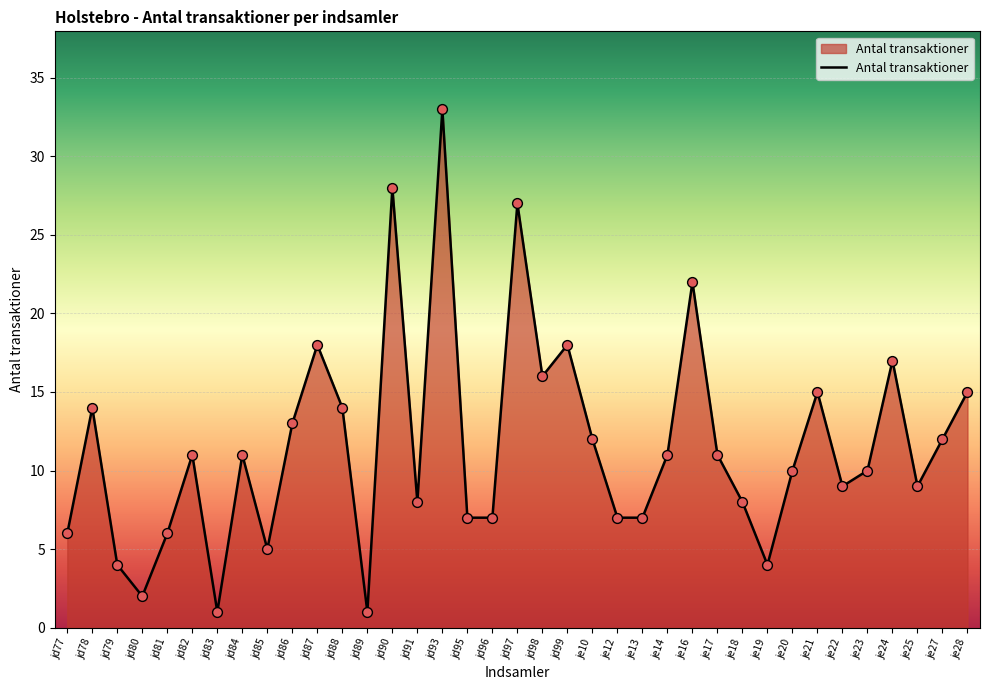

What is the change in value from jd77 to je18?

+2